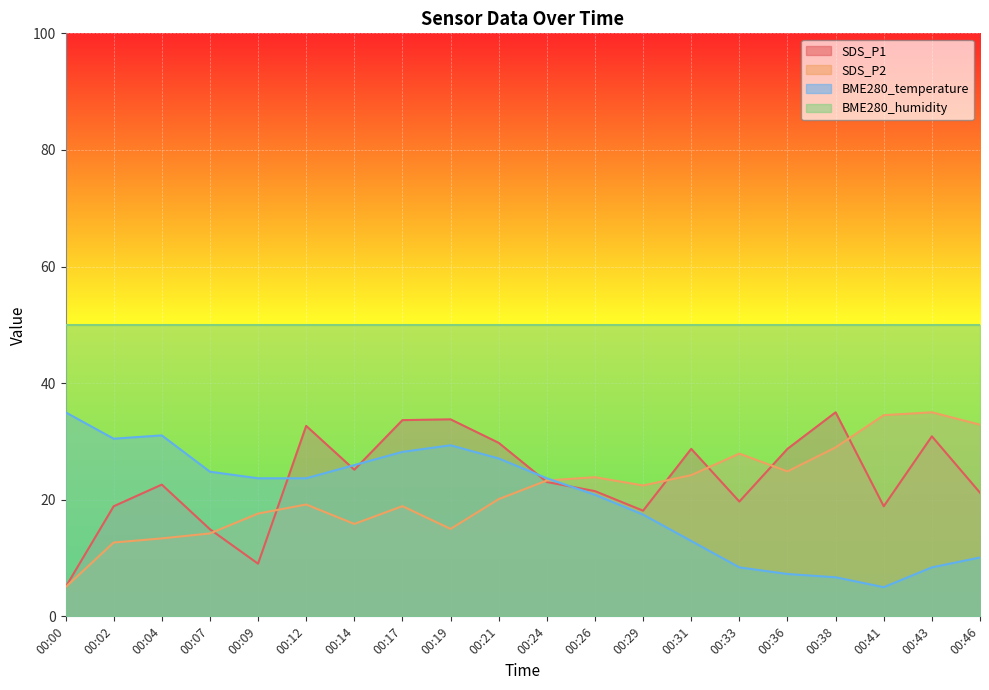

What is the sum of all SDS_P1 values?

471.2